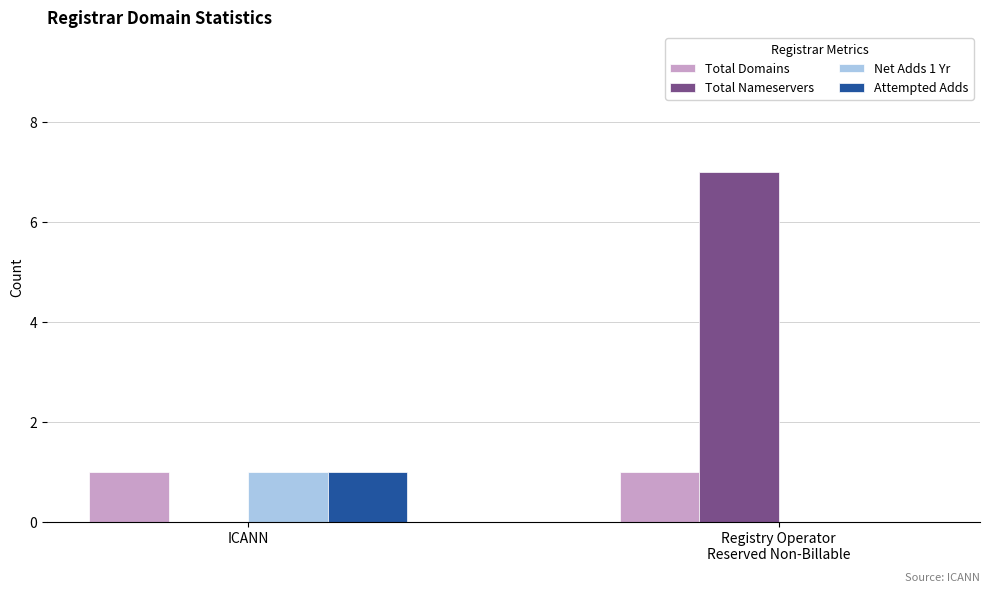

The Attempted Adds series shows 0 at ICANN. True or false?

False